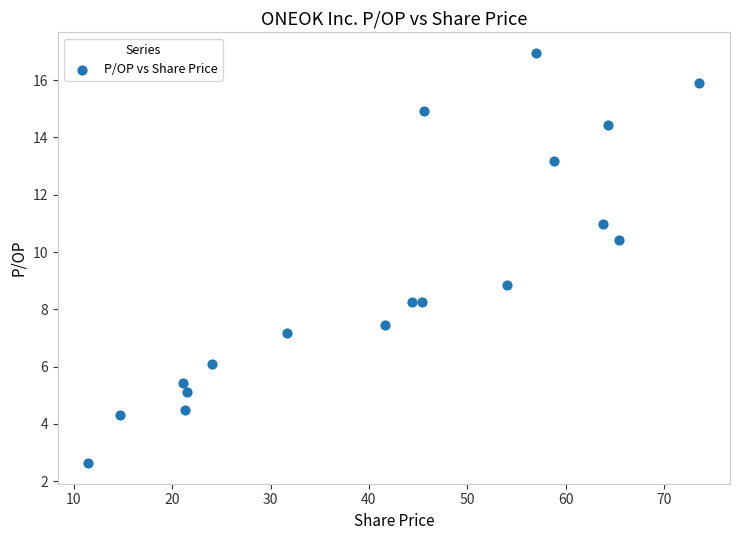

What is the range of X values (max minus min)?

62.1